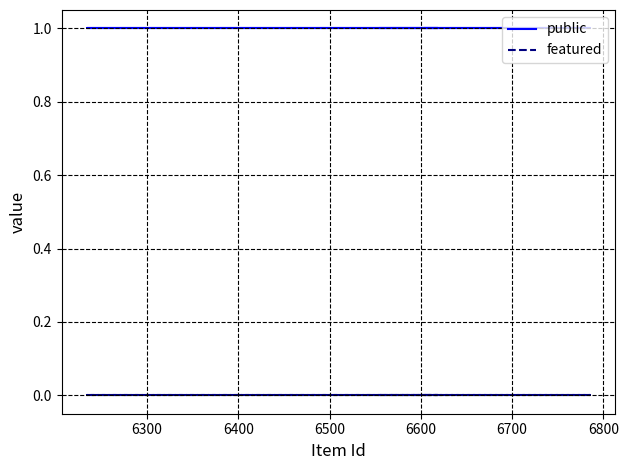

True or false: public and featured intersect in this chart.

False